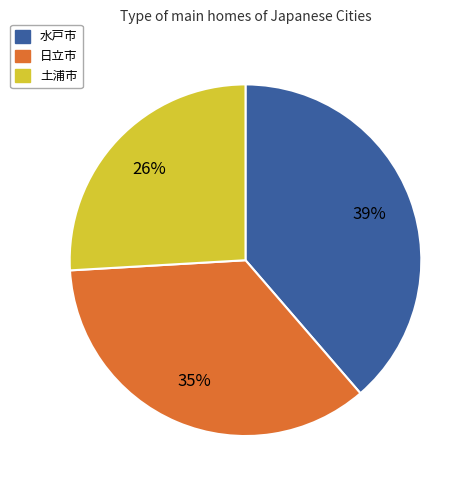

Is the sum of 土浦市 and 日立市 greater than half?

Yes